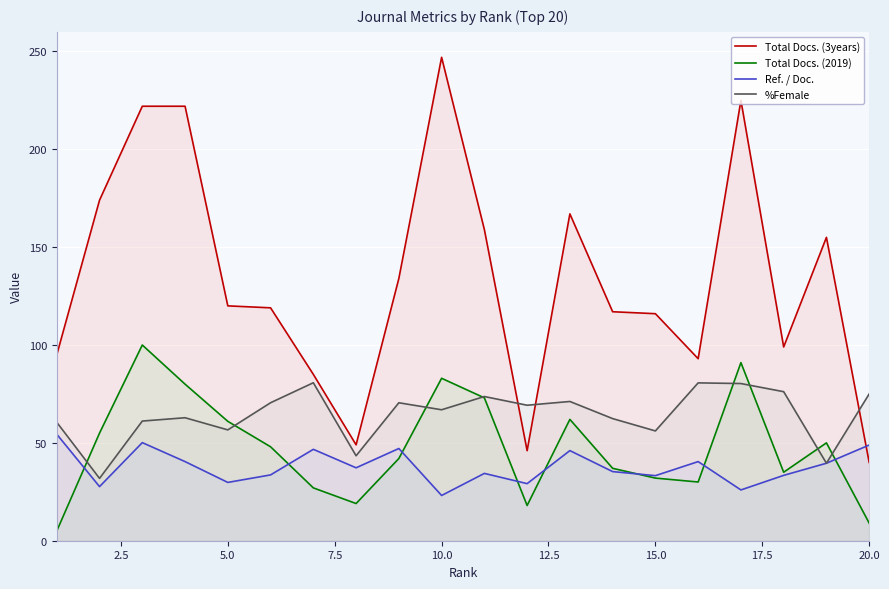

Which series has the largest total across all categories?

Total Docs. (3years)